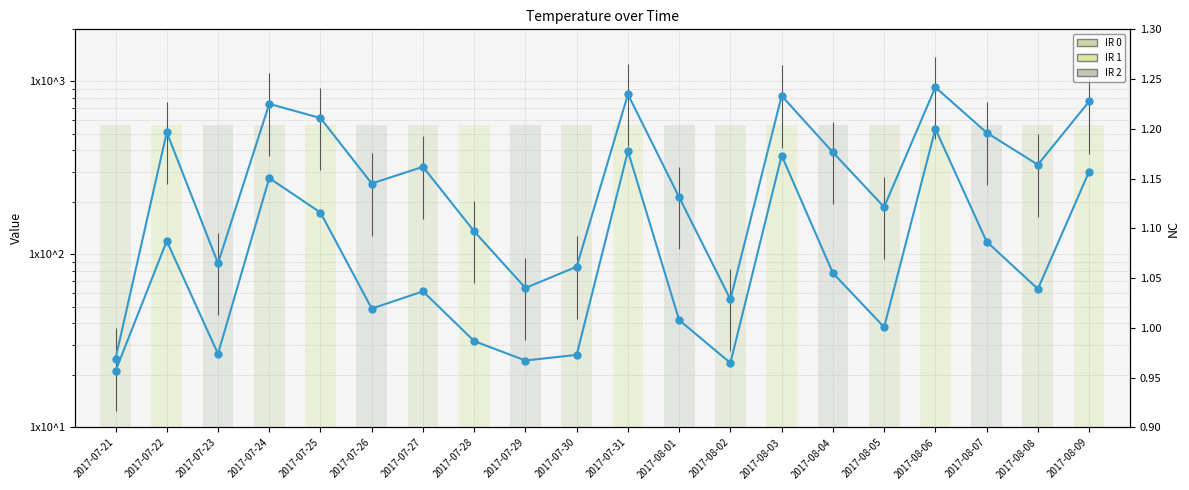

What position from the left is 2017-07-24?

4